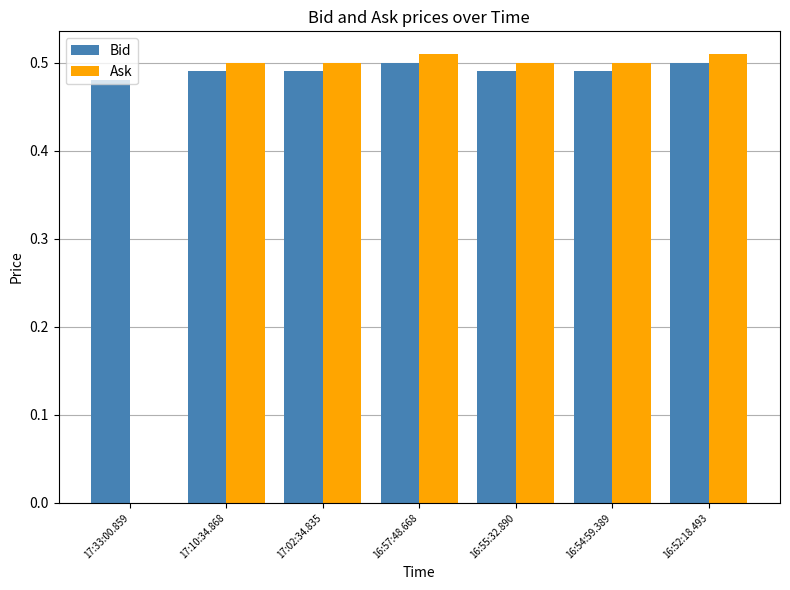

How many categories are shown in the chart?

7